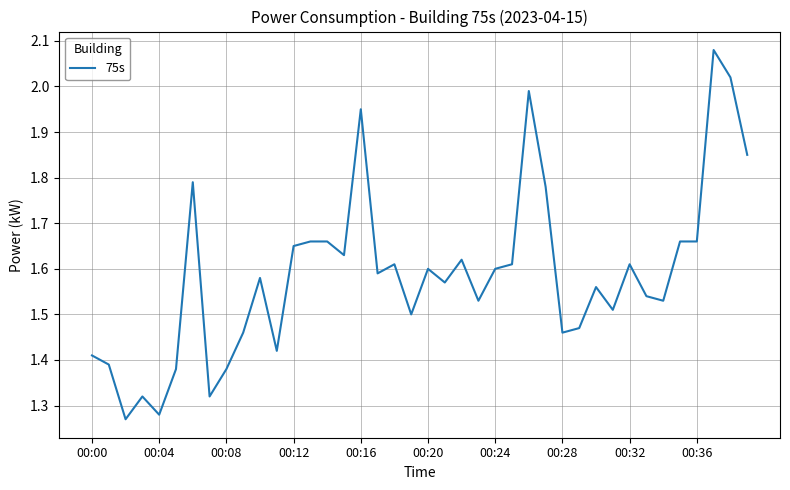

Is this an area chart (filled region under the line)?

No